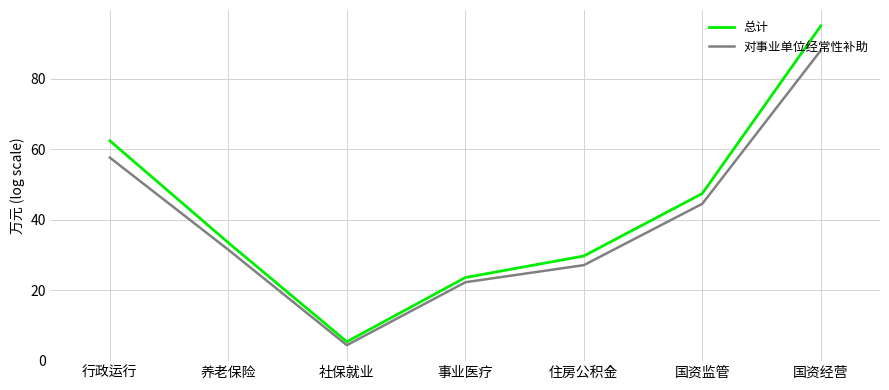

Does the chart have visible grid lines?

Yes